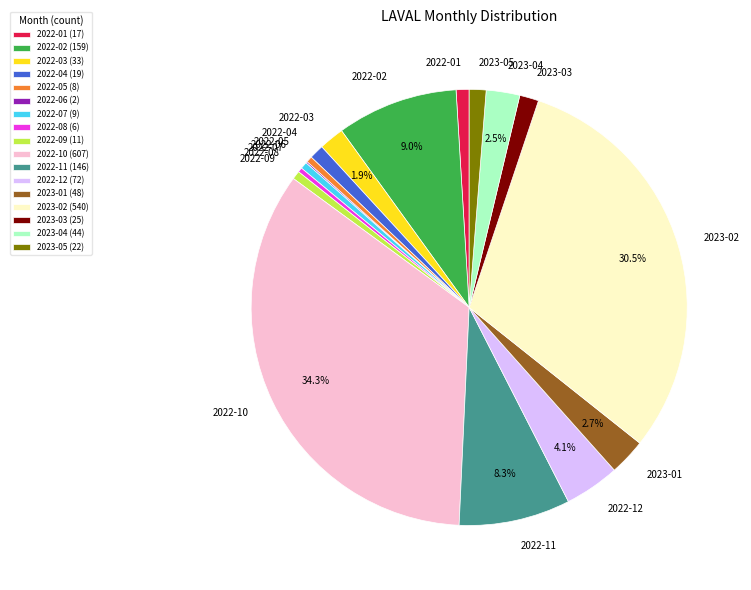

Between 2022-04 and 2022-11, which is larger?

2022-11